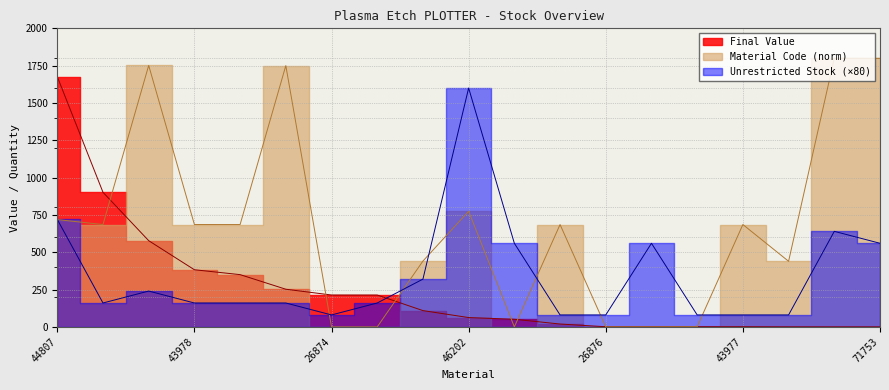

What position from the left is 26873?

8